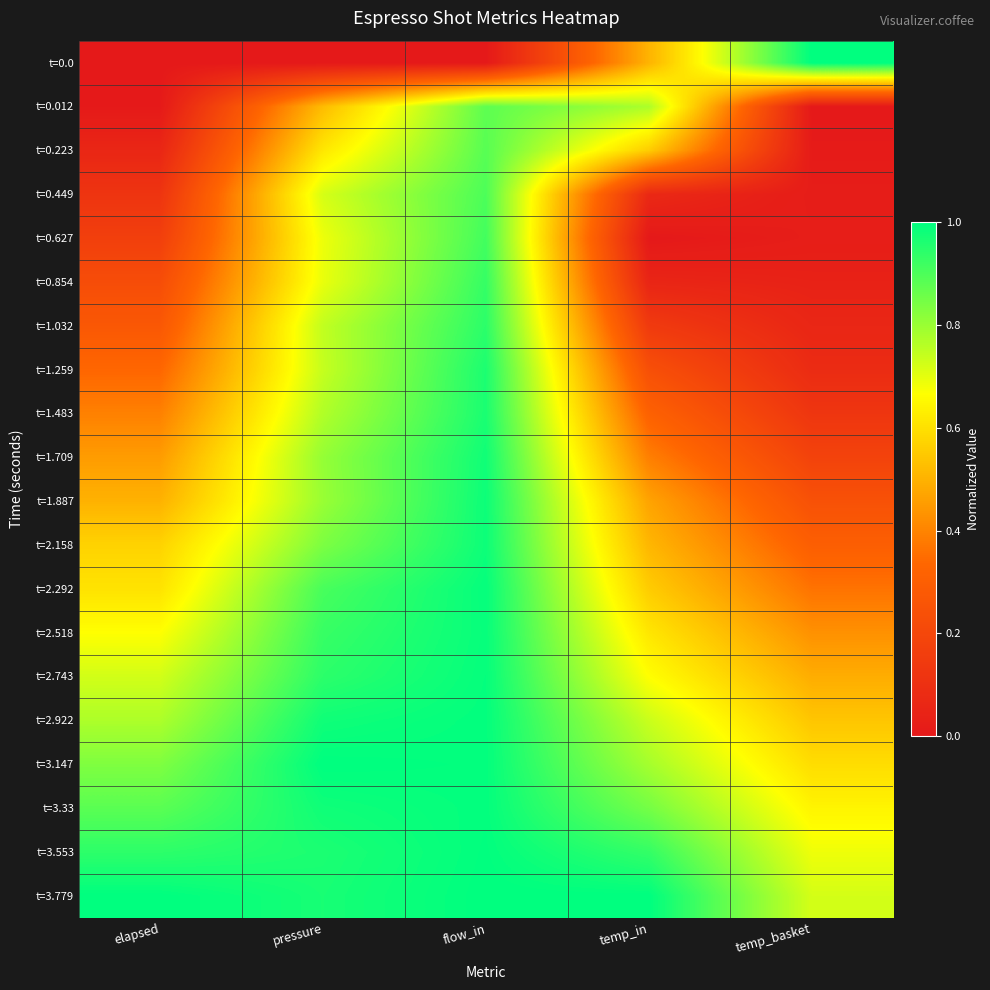

At temp_in, list the series in order from smallest to largest.

t=0.627, t=0.854, t=0.449, t=1.032, t=1.259, t=1.483, t=1.709, t=1.887, t=0.0, t=2.158, t=0.223, t=2.292, t=2.518, t=2.743, t=2.922, t=0.012, t=3.147, t=3.33, t=3.553, t=3.779